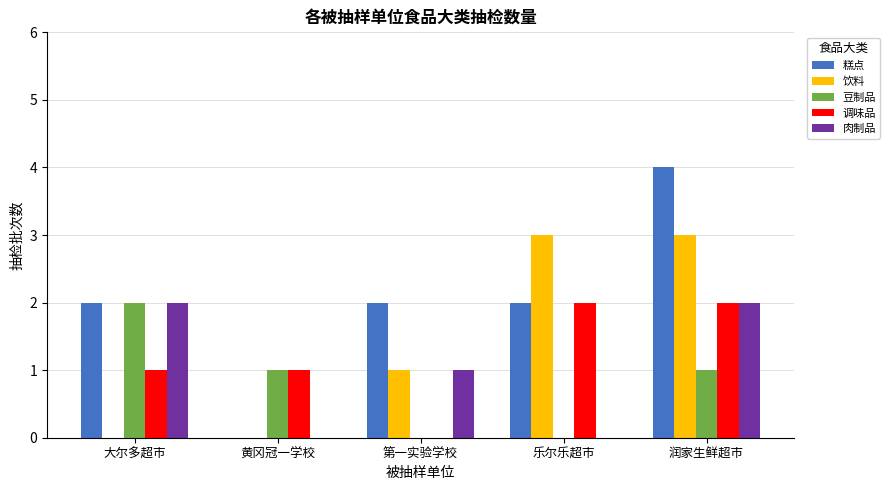

How many distinct data groups are displayed?

5